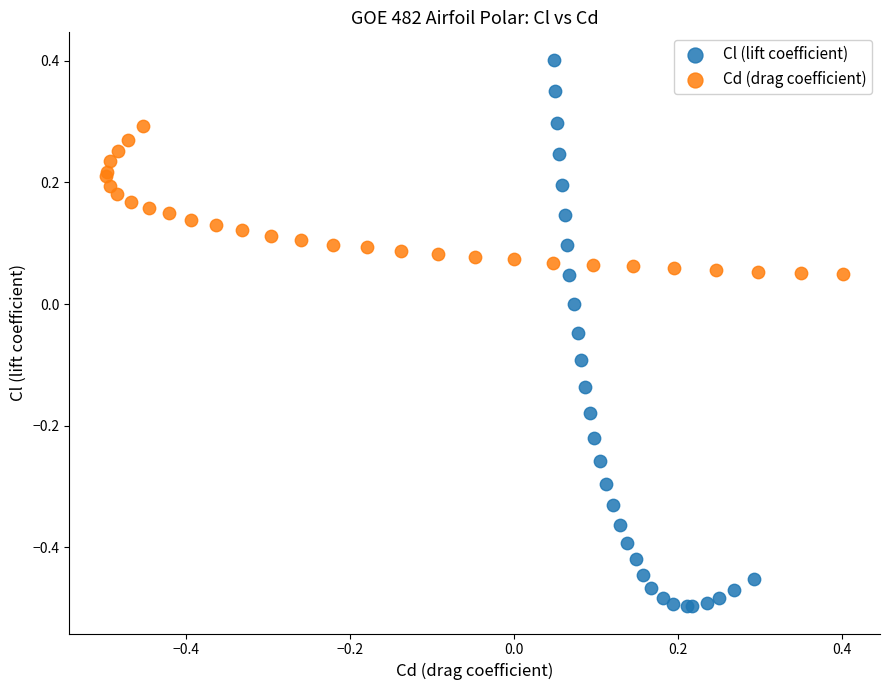

Which series contains the lowest Y value?

Cl (lift coefficient)